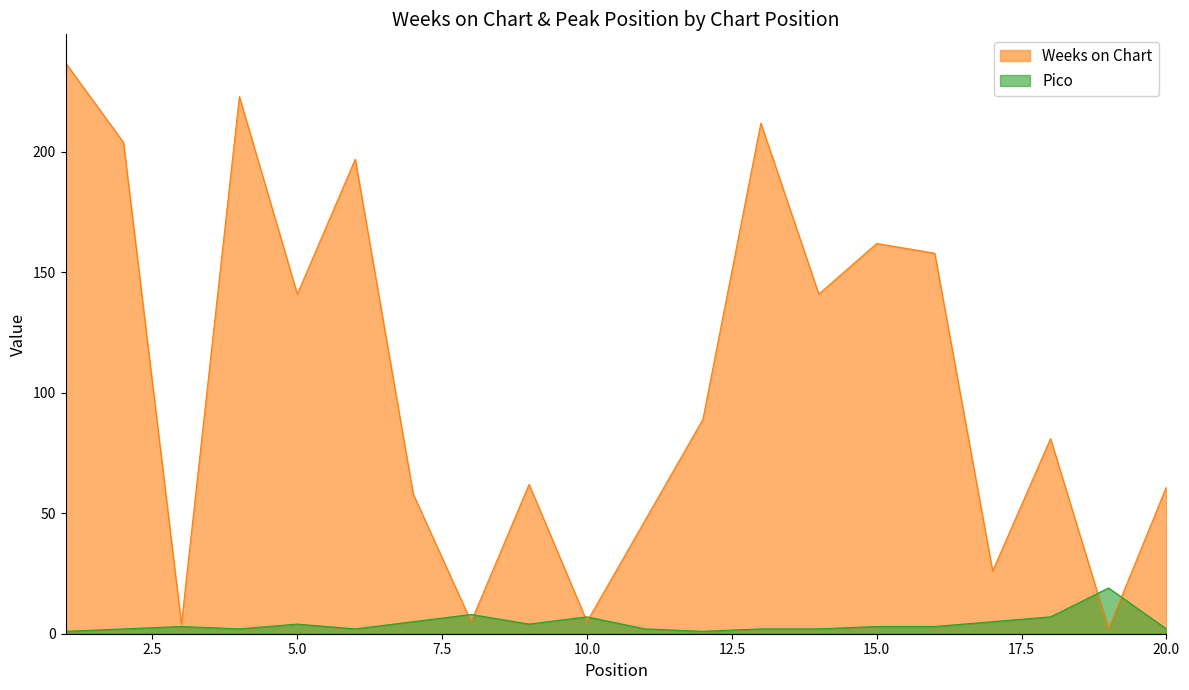

Reading left to right, what are all the values shown in this chart?

Weeks on Chart: 1=237	2=204	3=4	4=223	5=141	6=197	7=58	8=5	9=62	10=5	11=47	12=89	13=212	14=141	15=162	16=158	17=26	18=81	19=2	20=61
Pico: 1=1	2=2	3=3	4=2	5=4	6=2	7=5	8=8	9=4	10=7	11=2	12=1	13=2	14=2	15=3	16=3	17=5	18=7	19=19	20=2